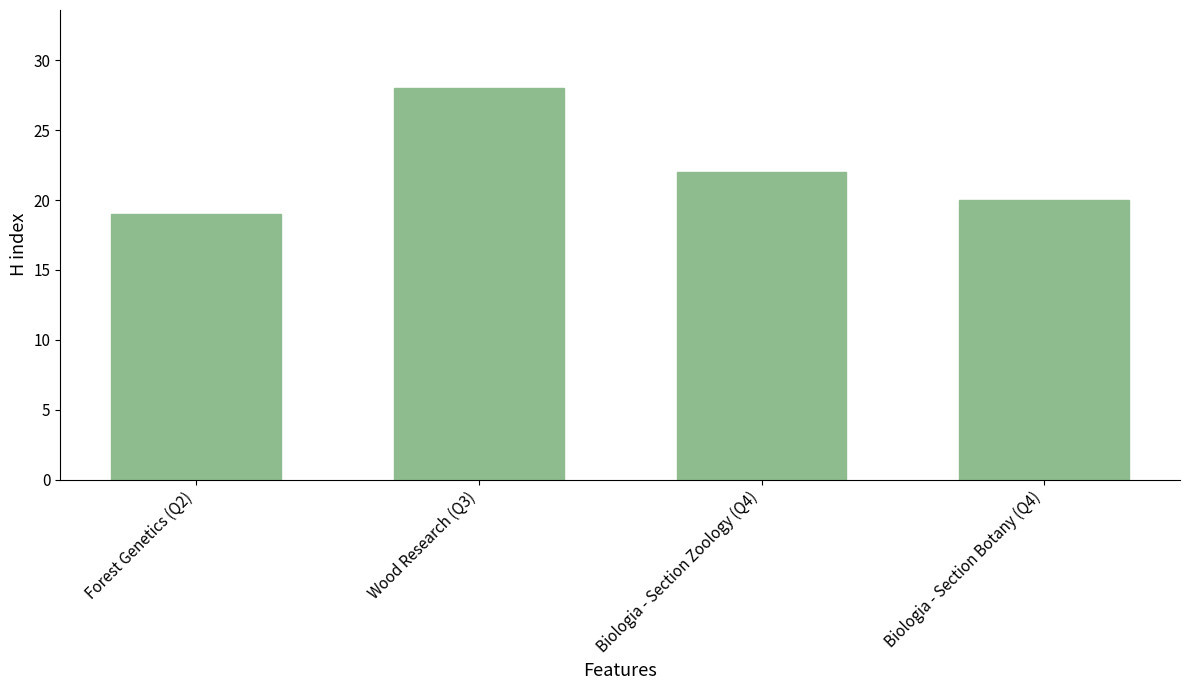

Which category has the highest value across all series?

Wood Research (Q3)